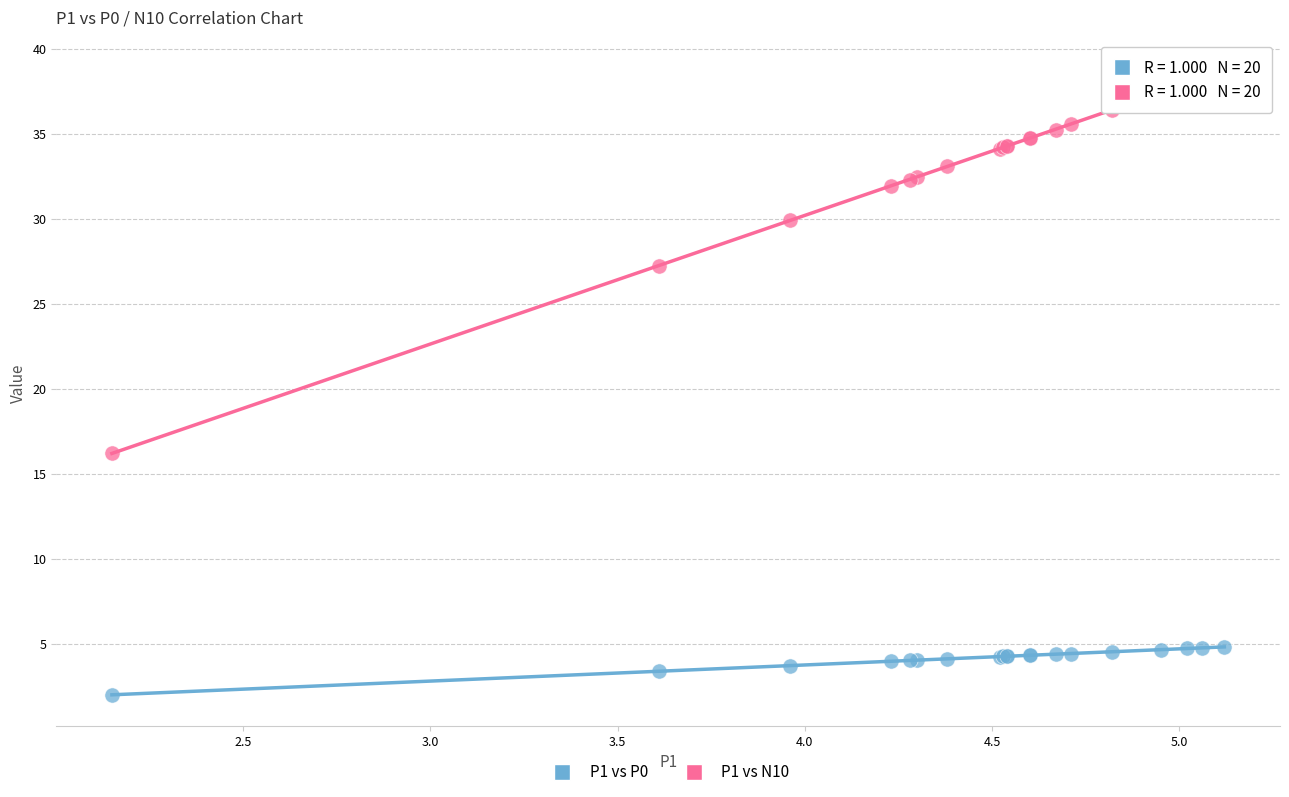

Which series reaches the minimum Y coordinate?

P1 vs P0